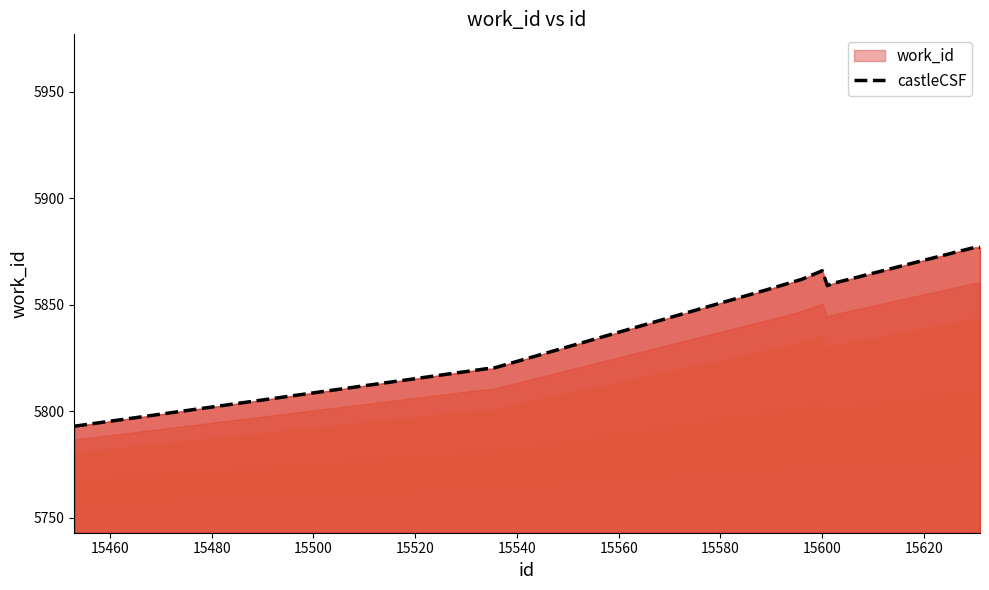

What is the minimum value for castleCSF?

5793